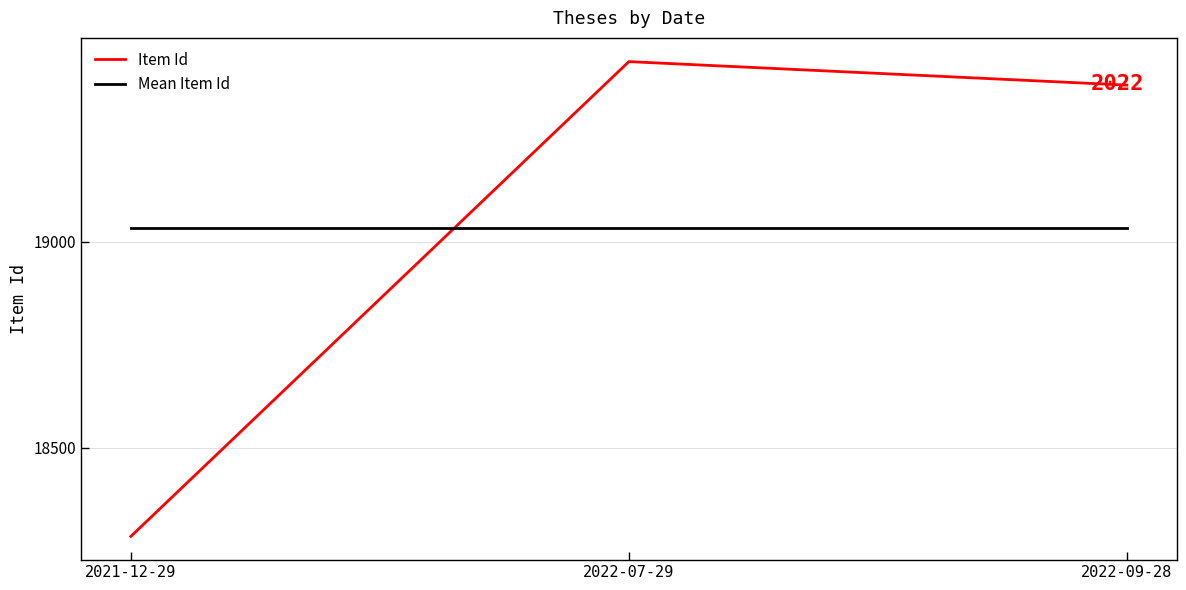

Reading right to left, list all the values displayed in this chart.

Item Id: 2022-09-28=19380	2022-07-29=19437	2021-12-29=18285
Mean Item Id: 2022-09-28=19034	2022-07-29=19034	2021-12-29=19034